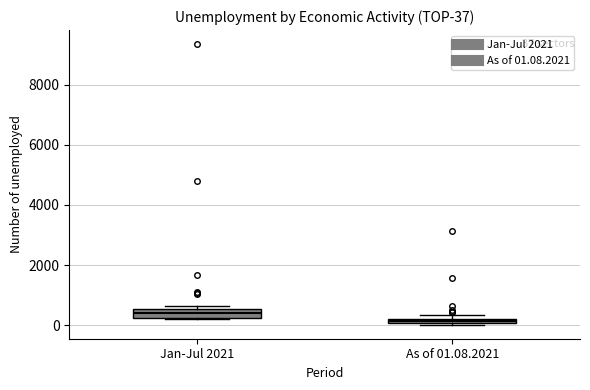

Which box's median line is the highest?

Jan-Jul 2021